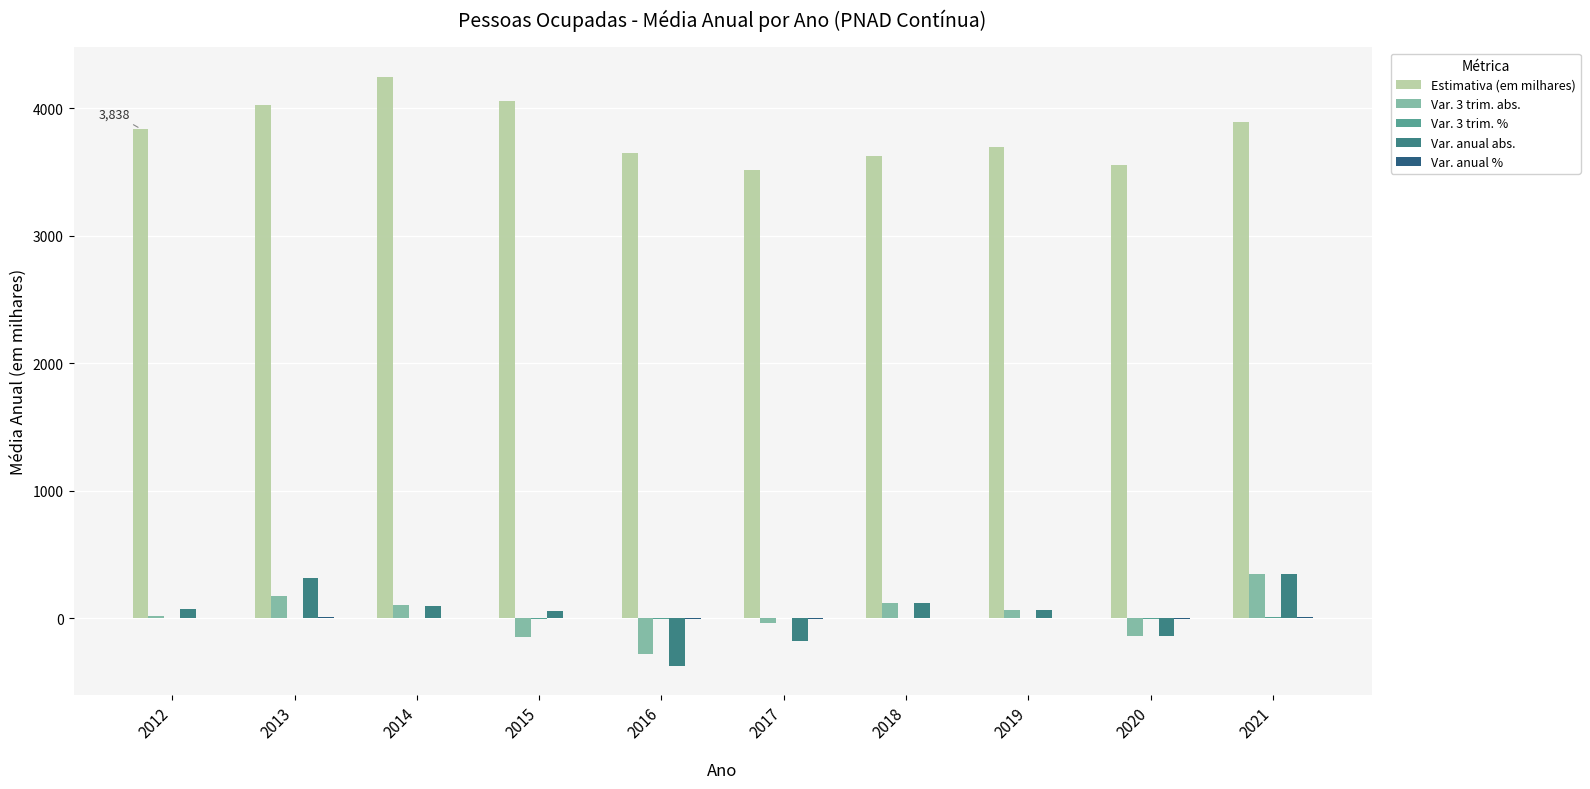

Count the number of categories in the chart.

10